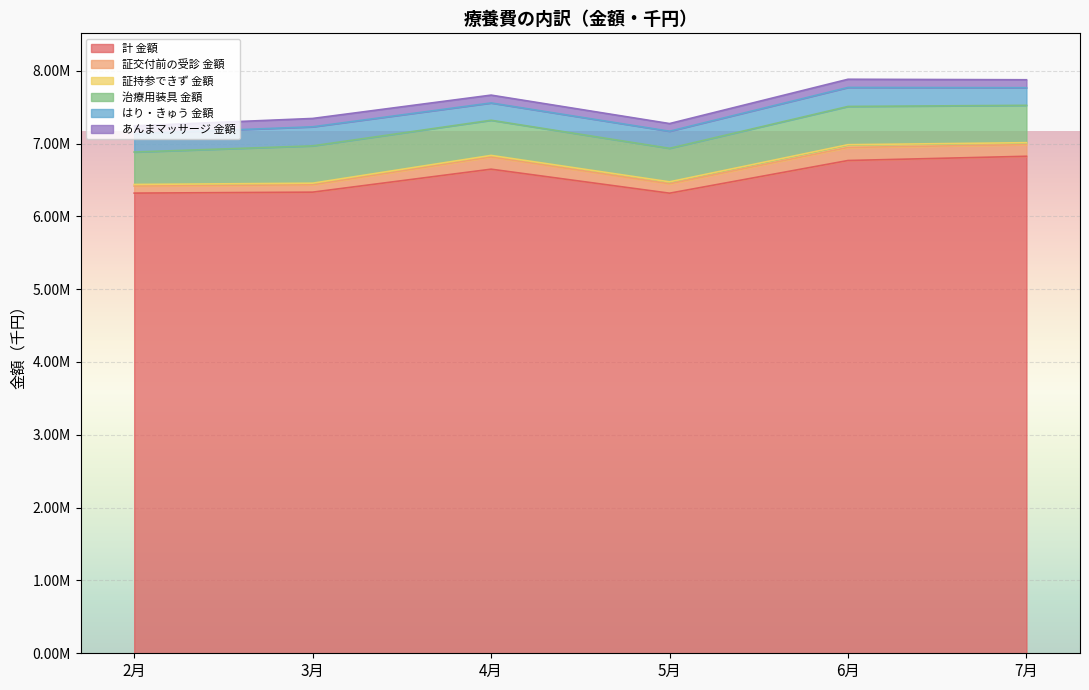

What is the label of the 4th point from the left?

5月